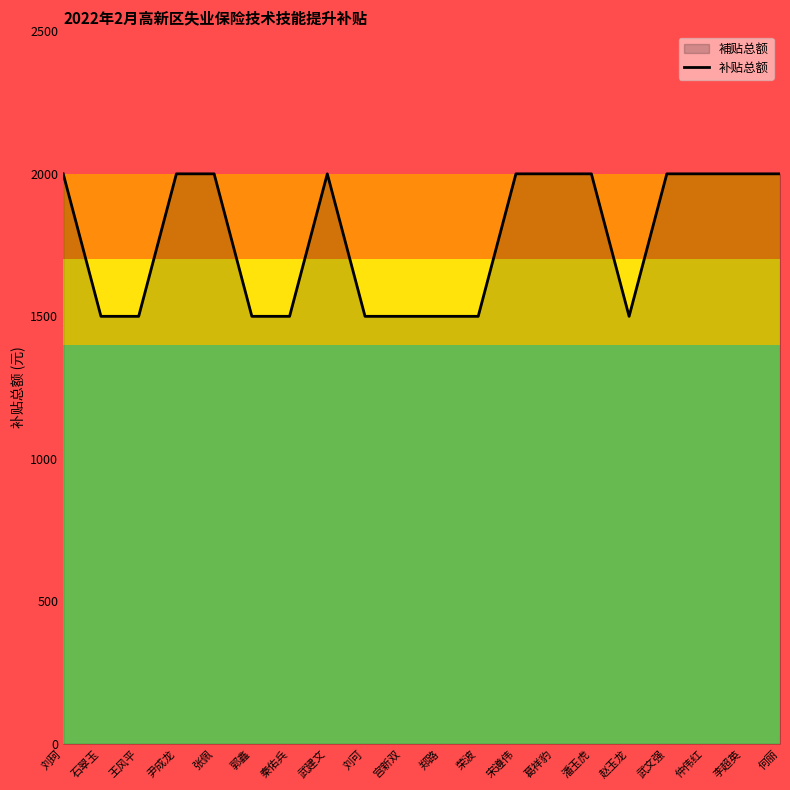

What is the label of the 11th point from the left?

郑路